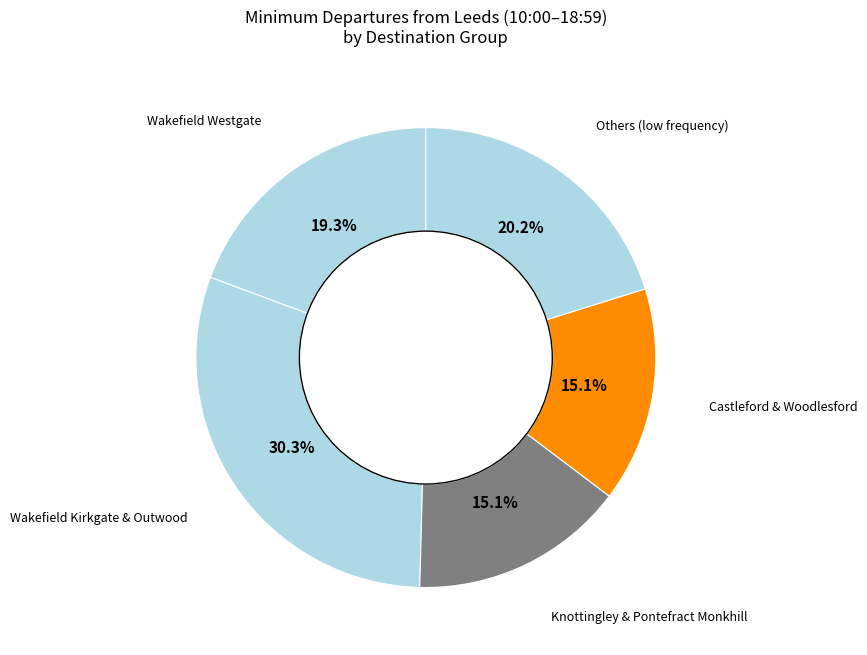

How many segments does this pie chart have?

5